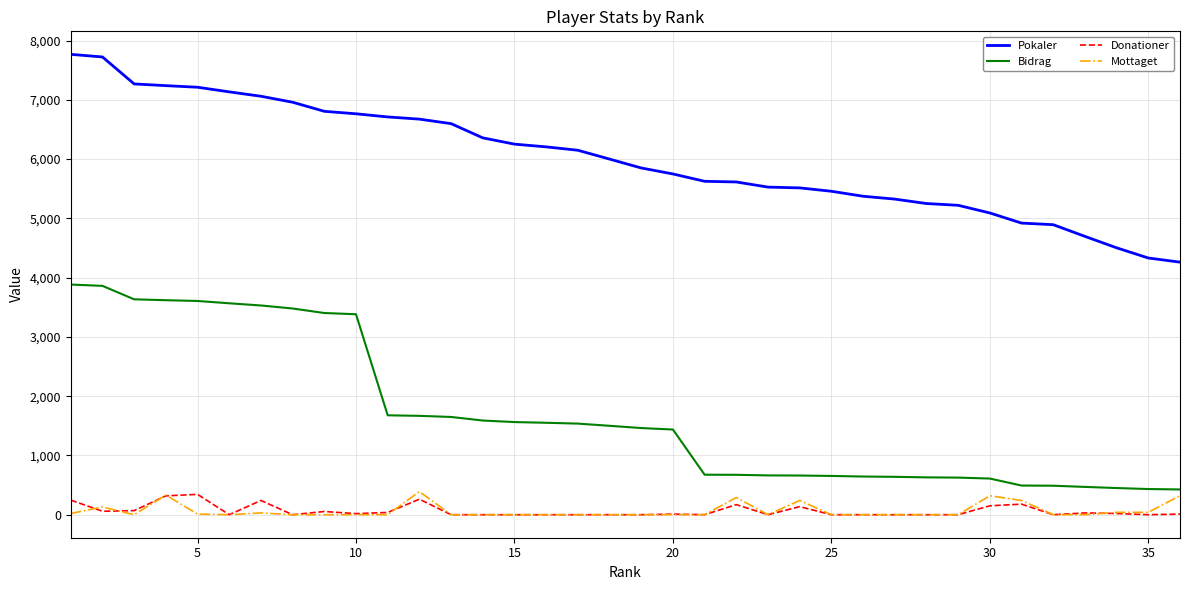

What is the average value of the Mottaget series?

67